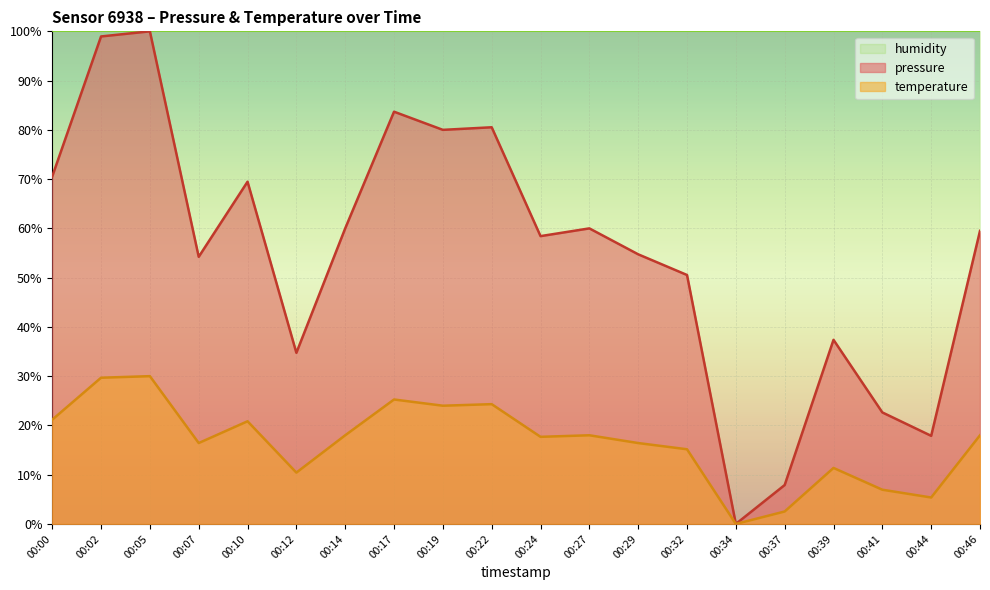

Between 00:37 and 00:24, which is larger?

00:24